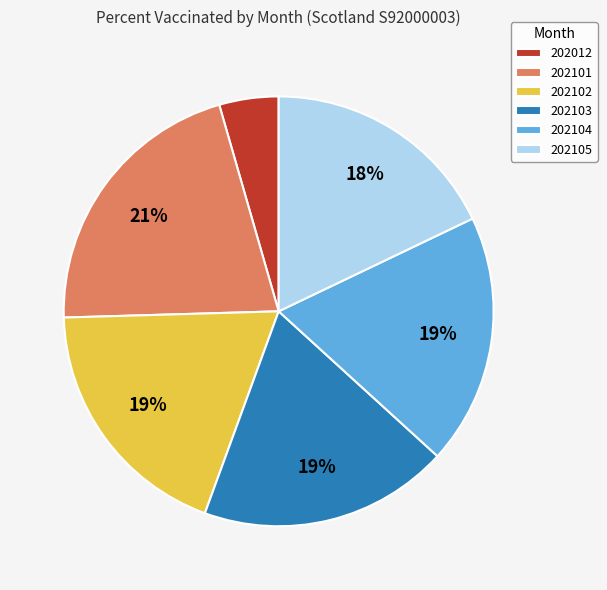

To the nearest percent, what percentage of the pie is 202101?

21%